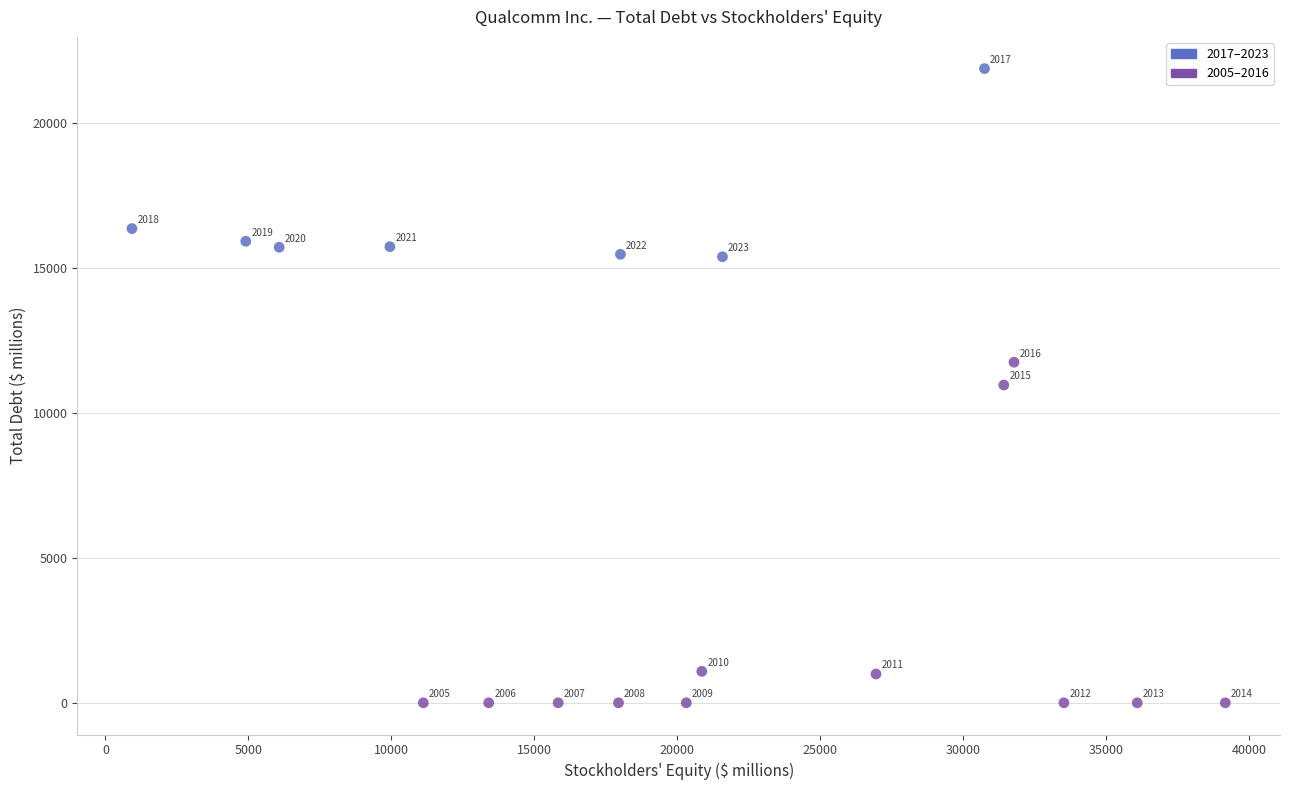

What is the range of Y values (max minus min)?

21893